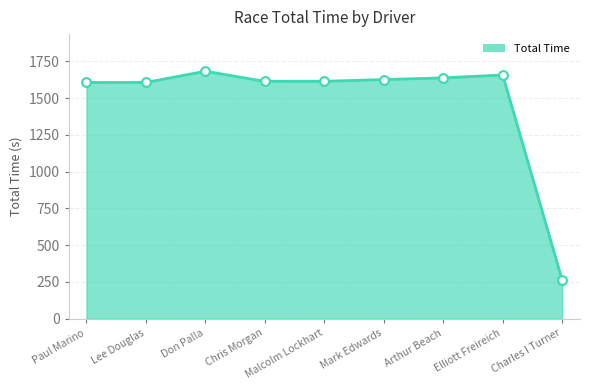

What is the ratio of the value at Paul Marino to the value at Chris Morgan?

1.0